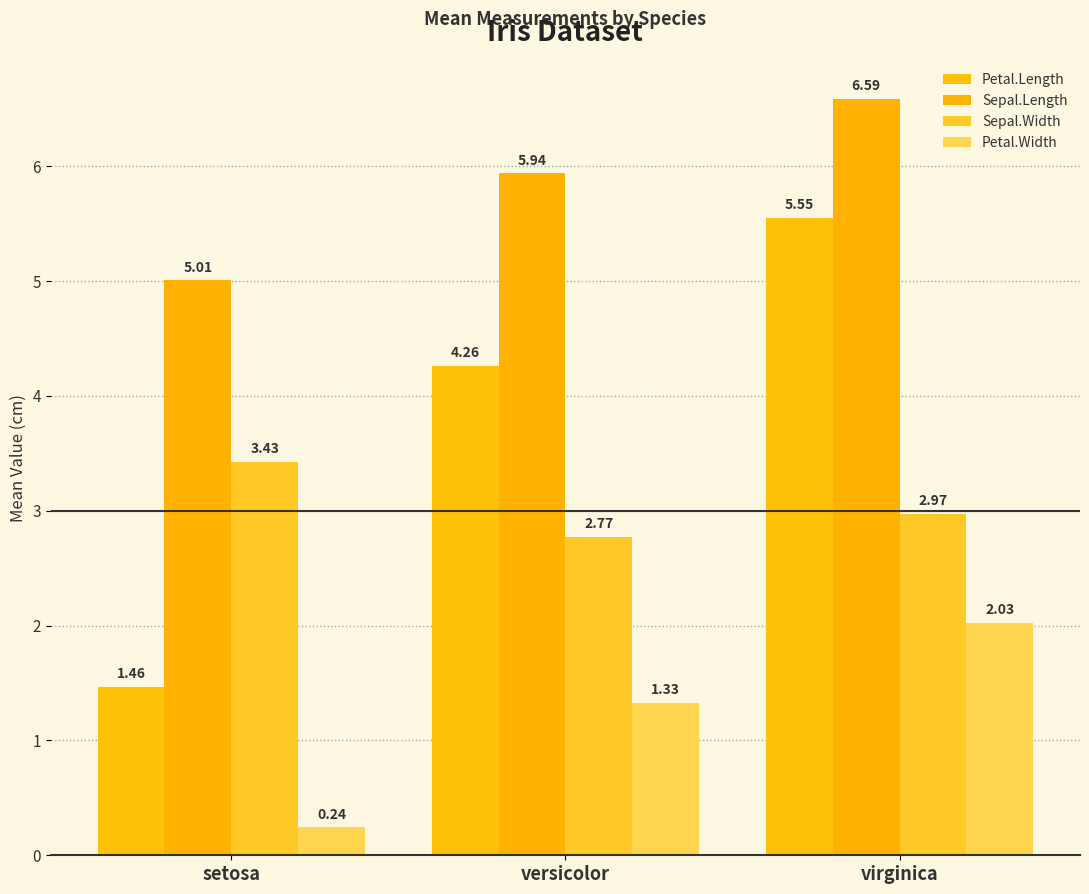

Rank the series by their maximum value, from lowest to highest.

Petal.Width, Sepal.Width, Petal.Length, Sepal.Length